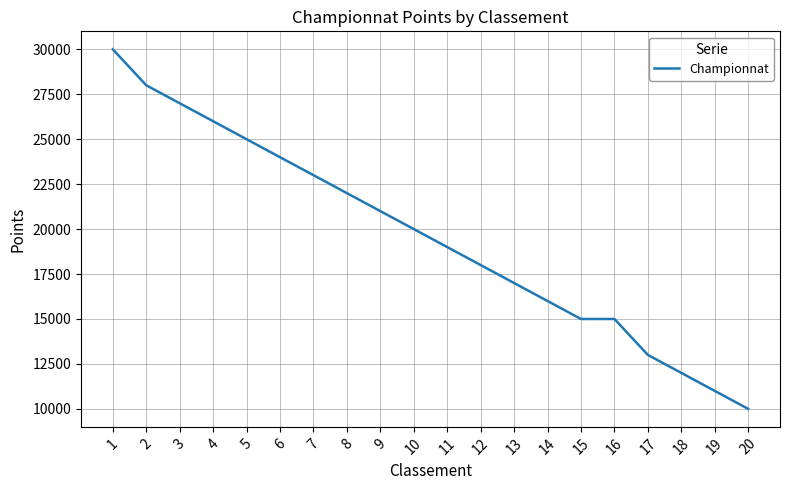

Is this an area chart (filled region under the line)?

No